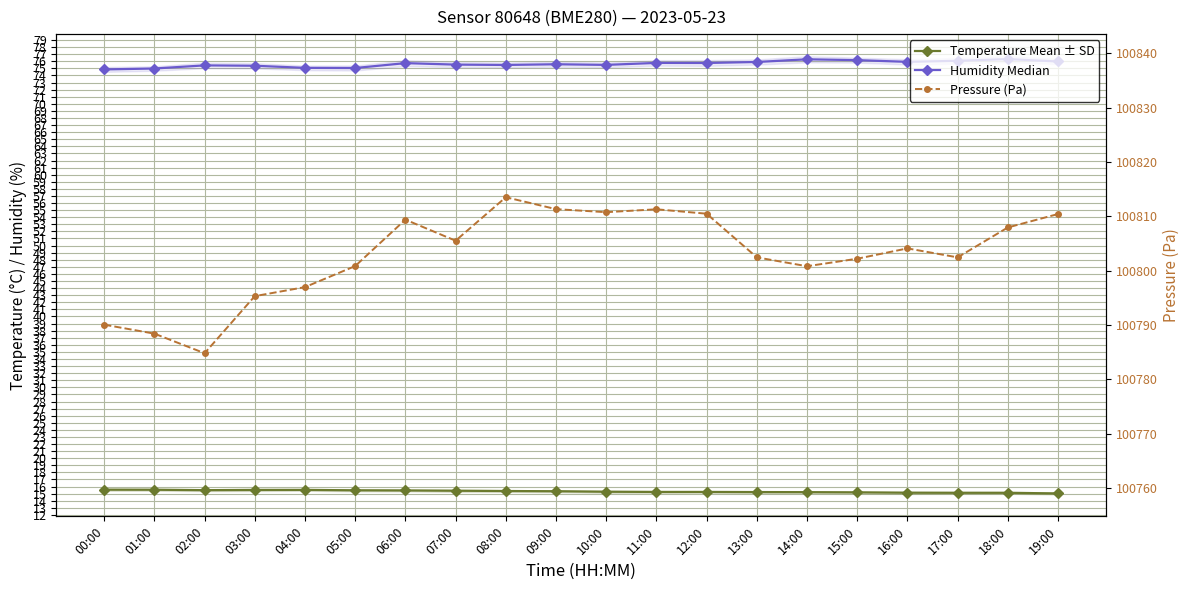

The value of Pressure (Pa) at 03:00 is 100795.3. True or false?

True